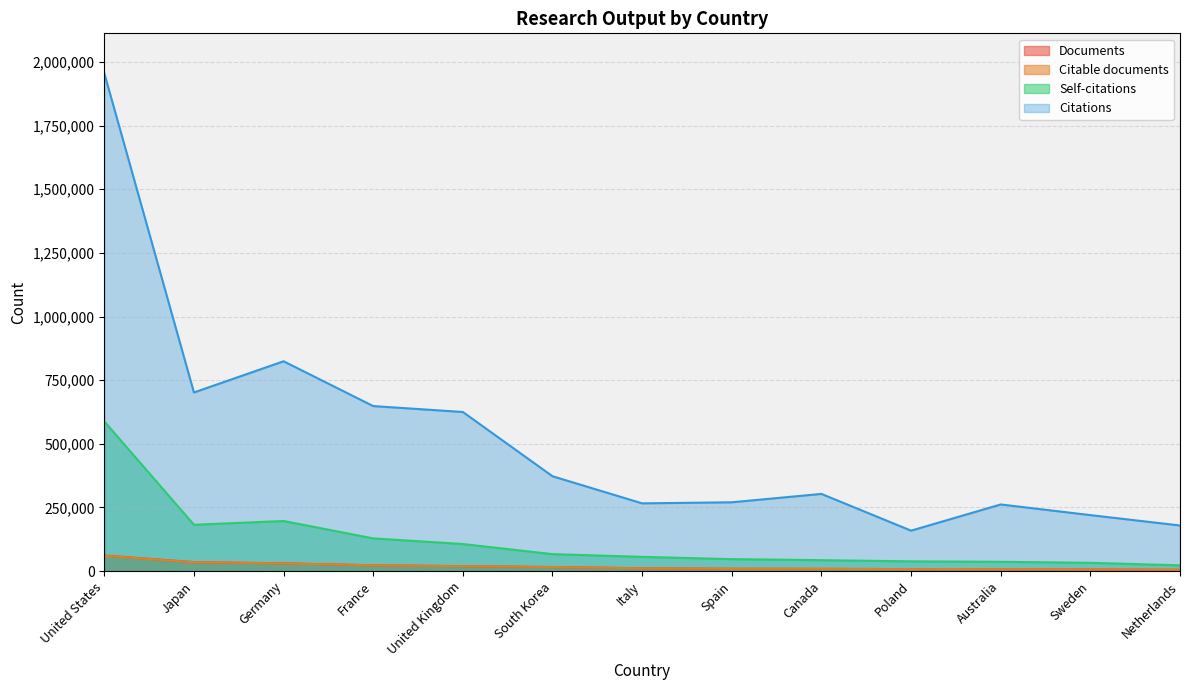

Where is Self-citations nearest to the value 305428?

Germany